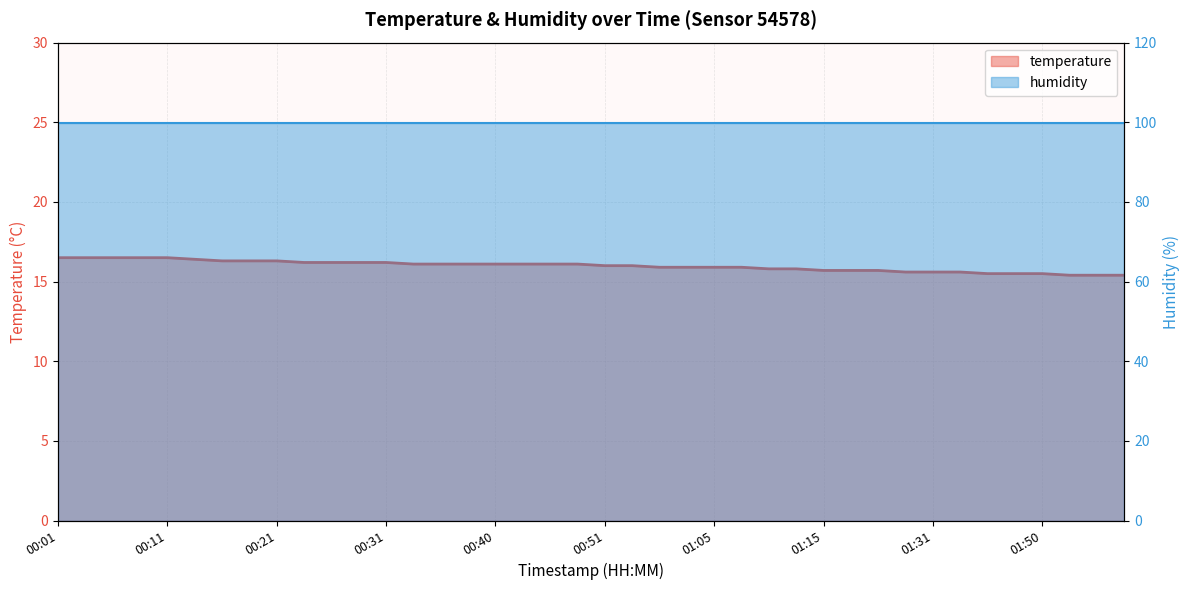

What is the label of the 5th point from the left?

00:11